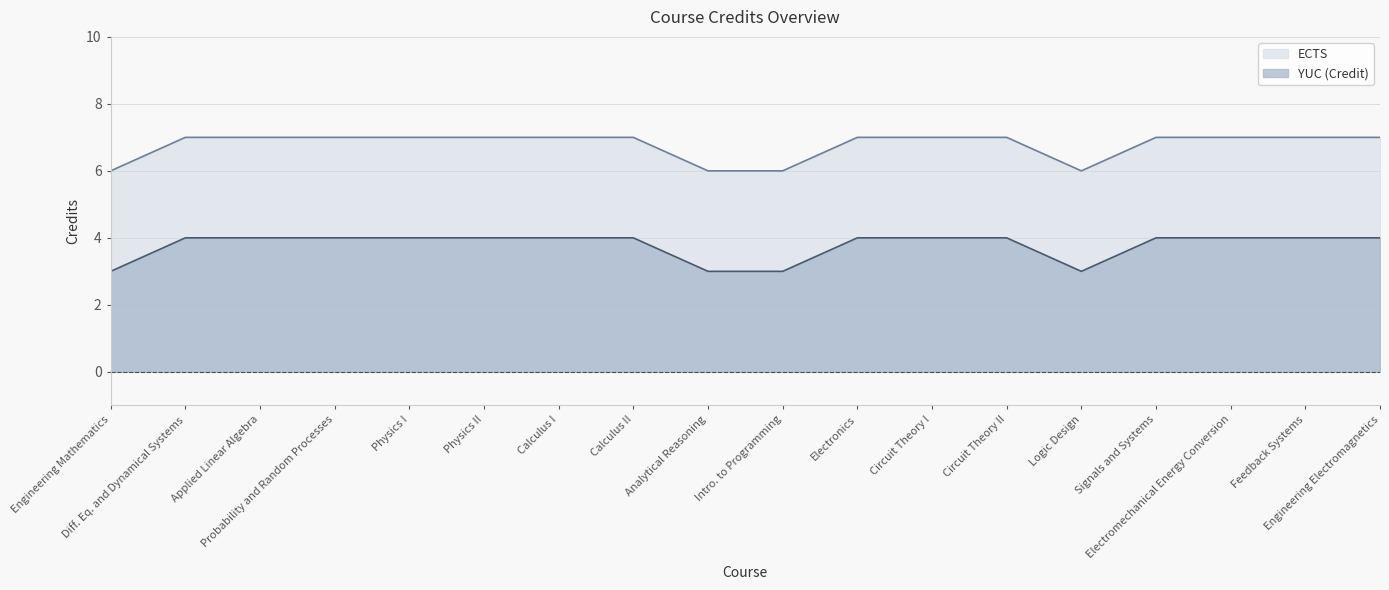

Rank the series at Feedback Systems from lowest to highest value.

YUC (Credit), ECTS